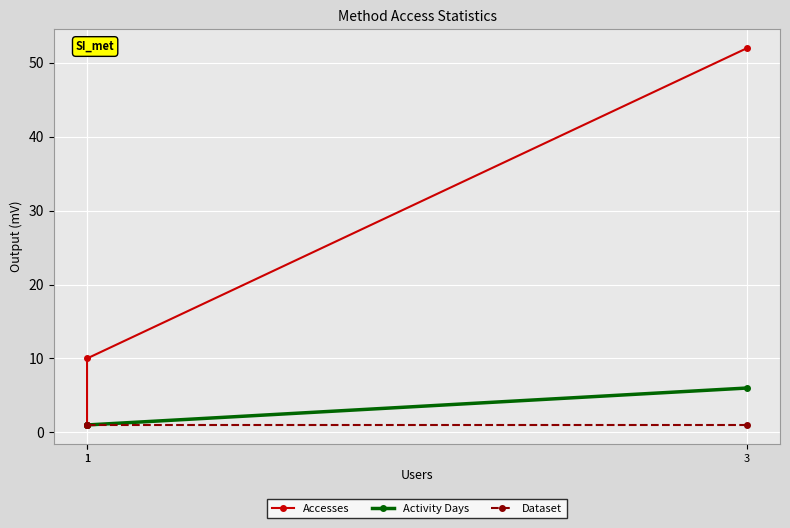

Reading right to left, transcribe all the data shown in this chart.

Accesses: 1	10	52
Activity Days: 1	1	6
Dataset: 1	1	1